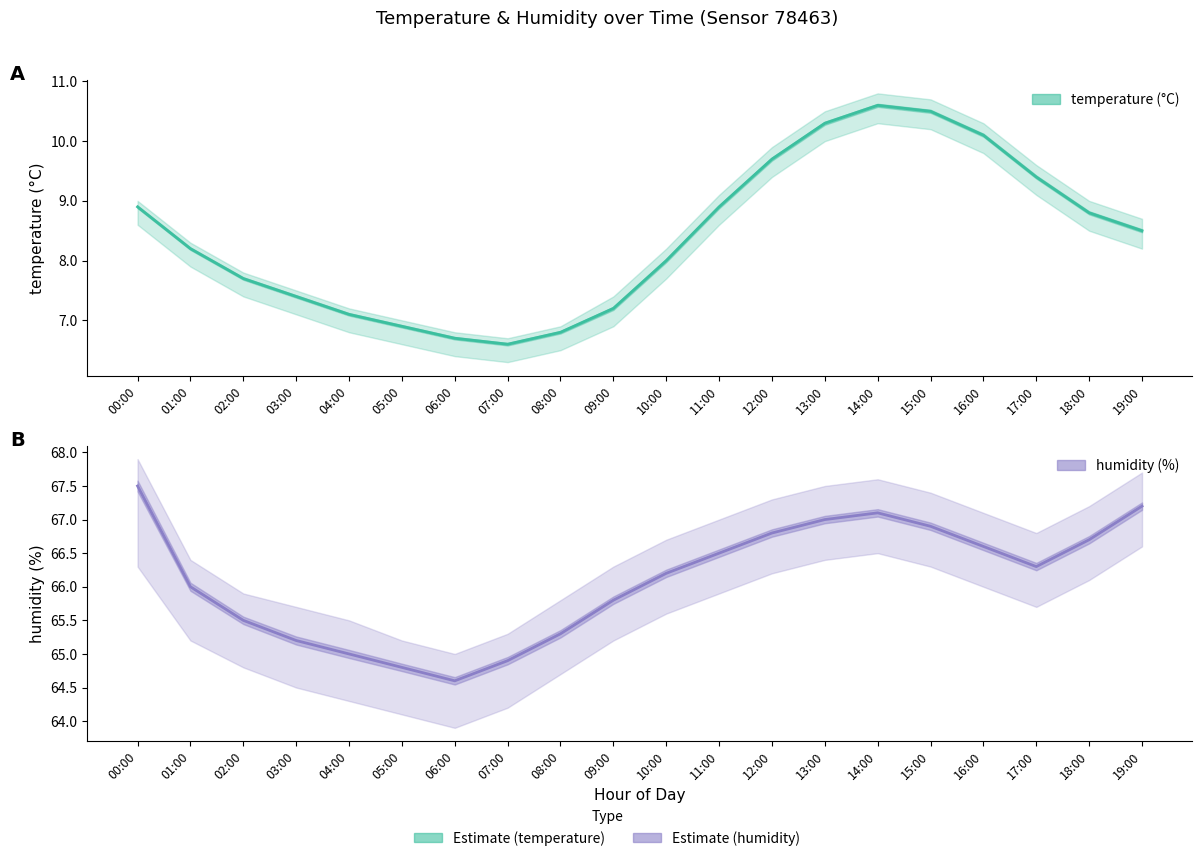

What is the difference between the second highest and minimum values in the temperature series?

3.9